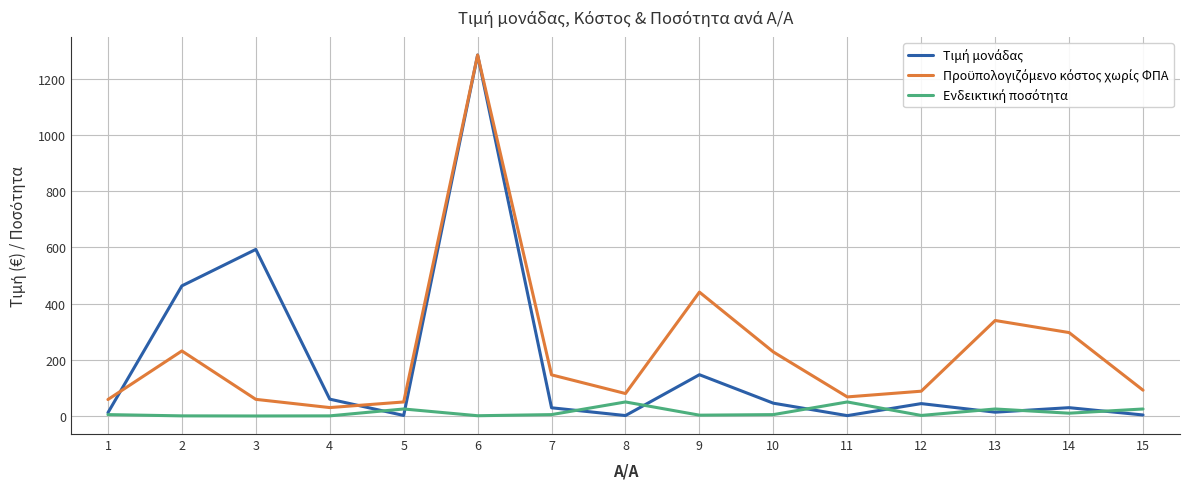

At which label does Τιμή μονάδας first exceed 29?

2